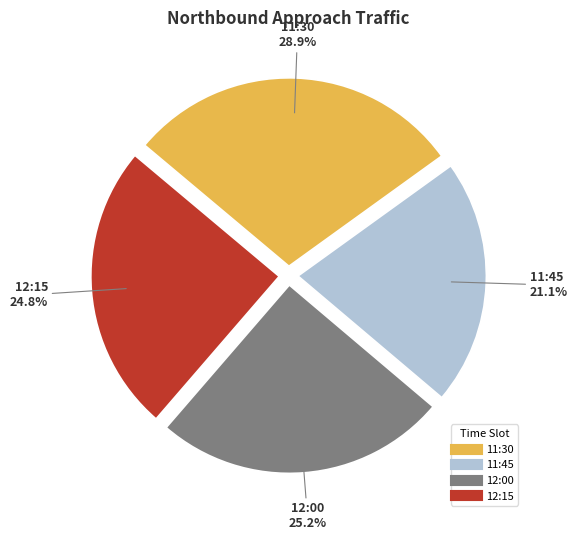

How many segments does this pie chart have?

4